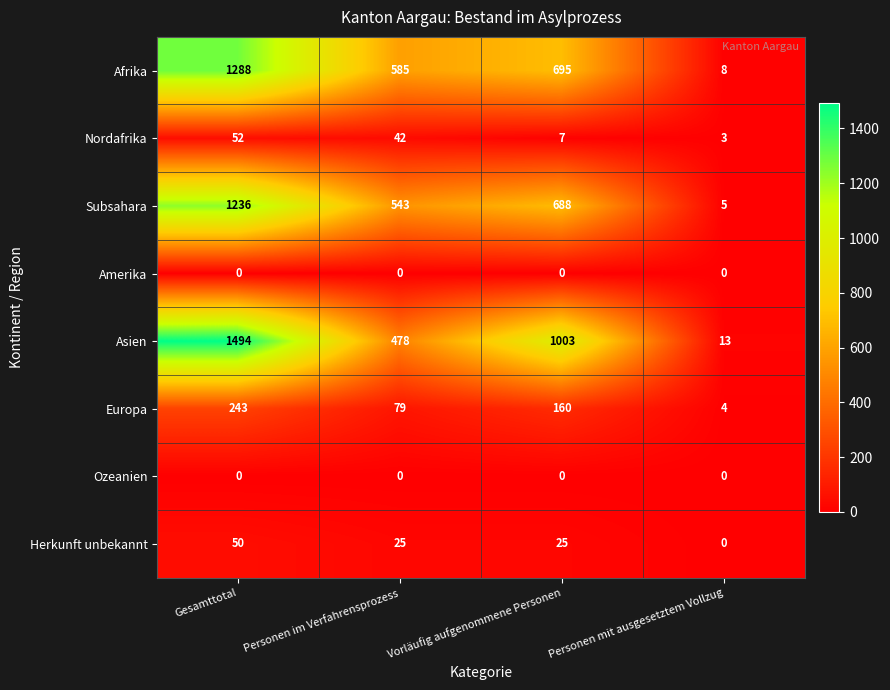

Is it true that Afrika equals 585 at Personen im Verfahrensprozess?

True